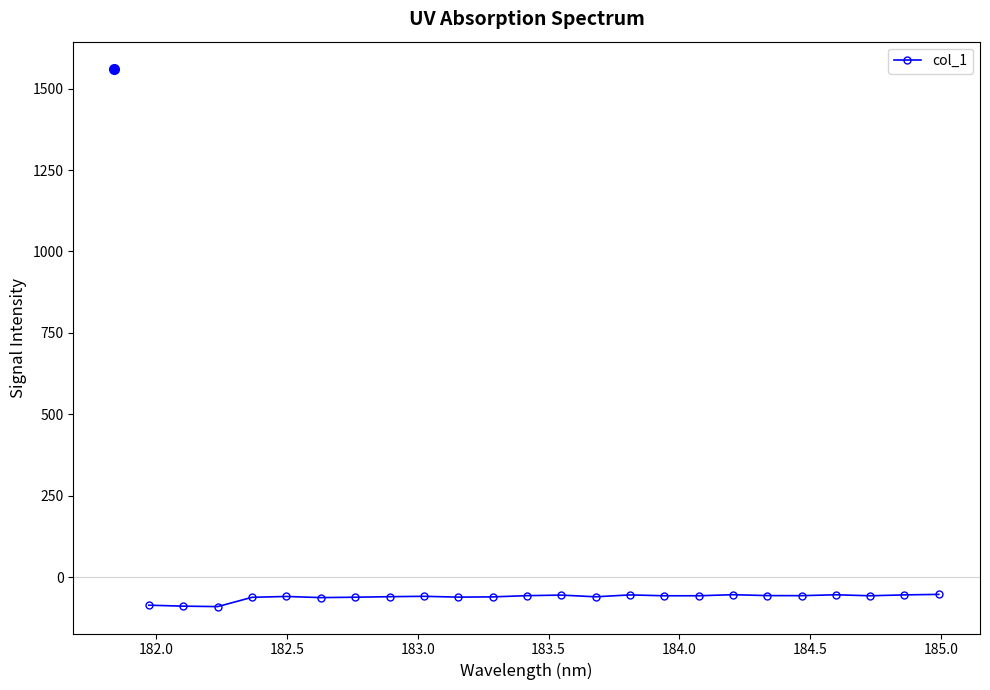

What is the sum of all values?

-1474.4